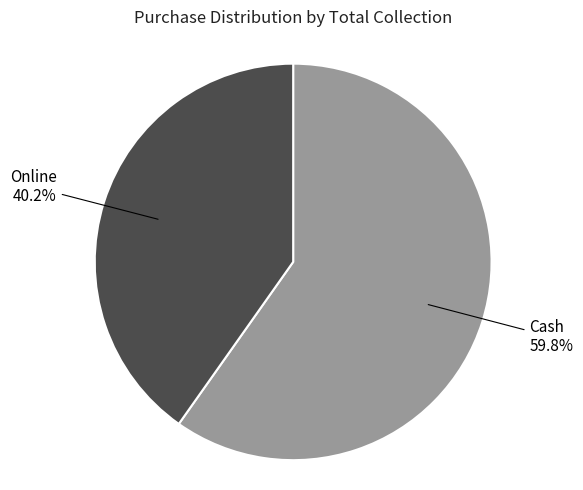

Is there any slice that represents more than half of the pie?

Yes